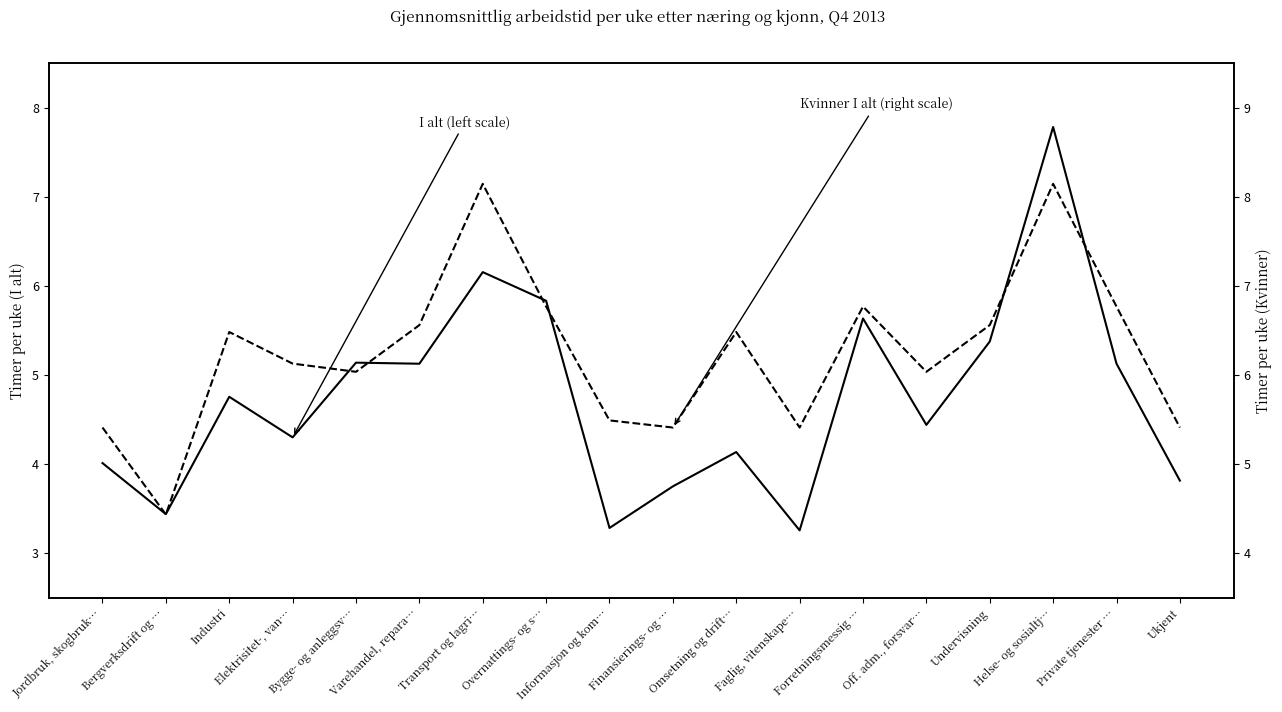

Which series has the largest total across all categories?

Kvinner I alt 2013 (right scale)